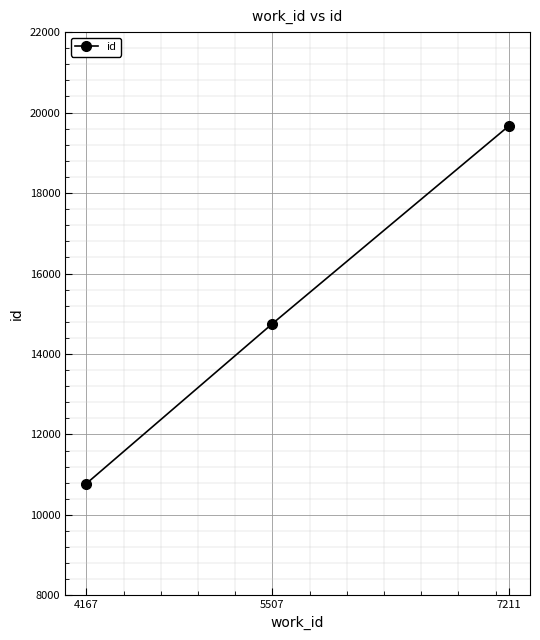

Where is the data nearest to the value 15225?

5507